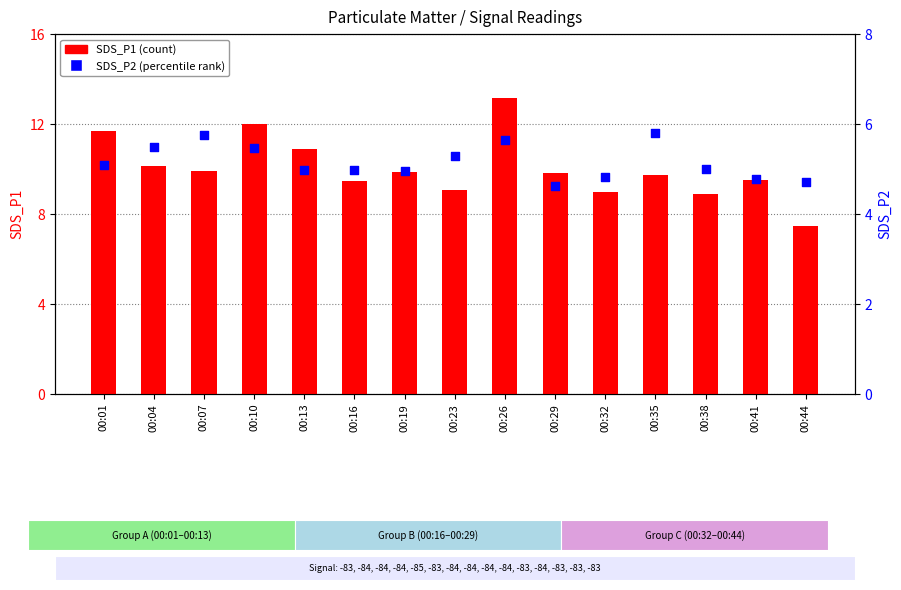

Which series reaches the minimum Y coordinate?

SDS_P2